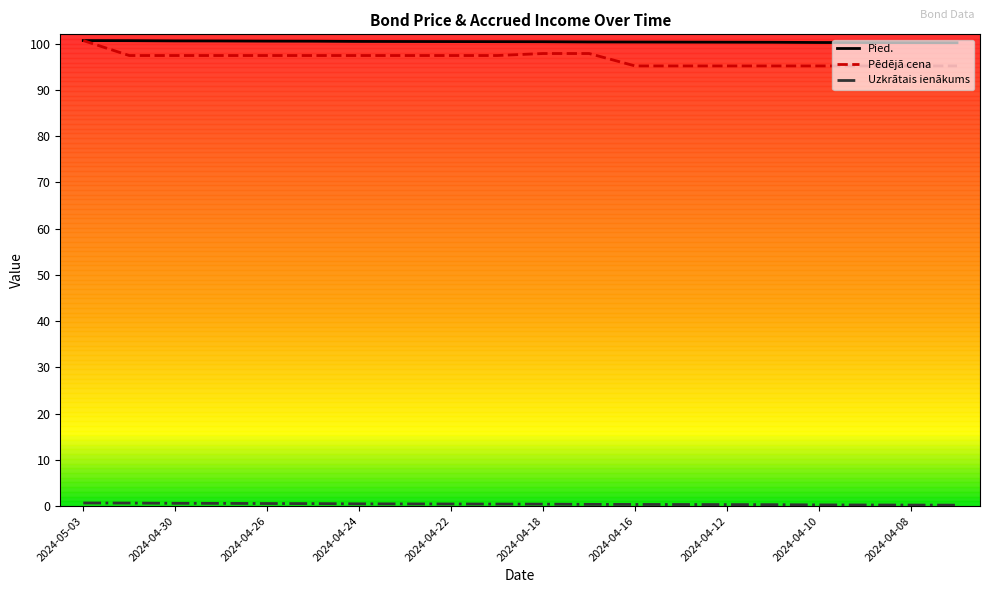

Which series has the widest spread of values?

Pēdējā cena